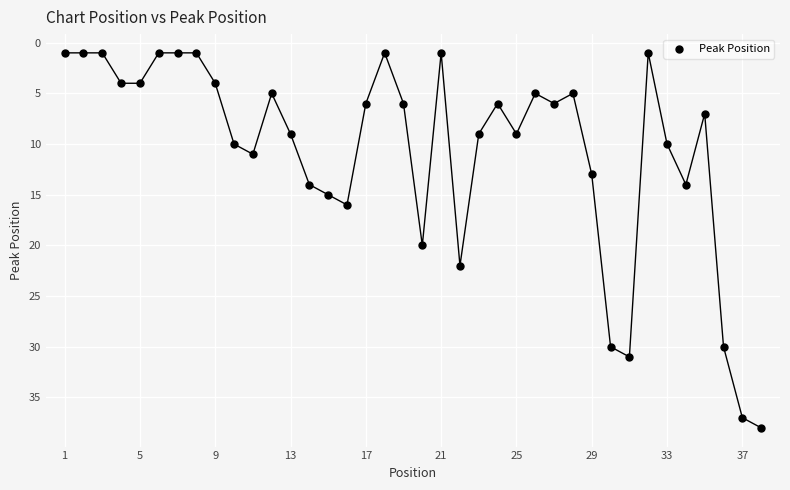

What is the range of X values (max minus min)?

37